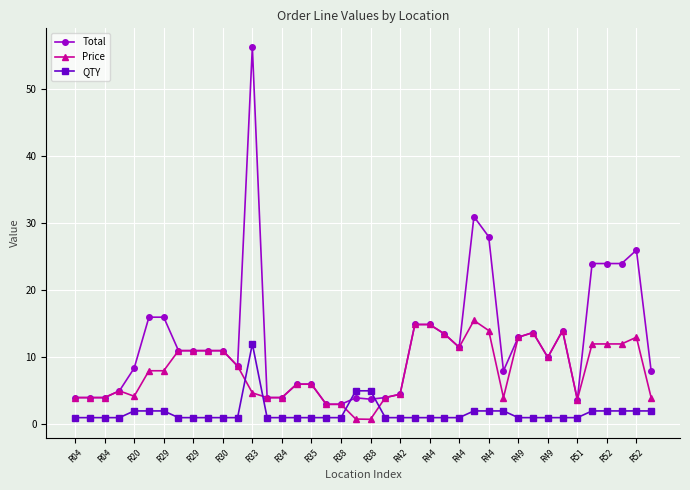

Which series has the largest range (max minus min)?

Total